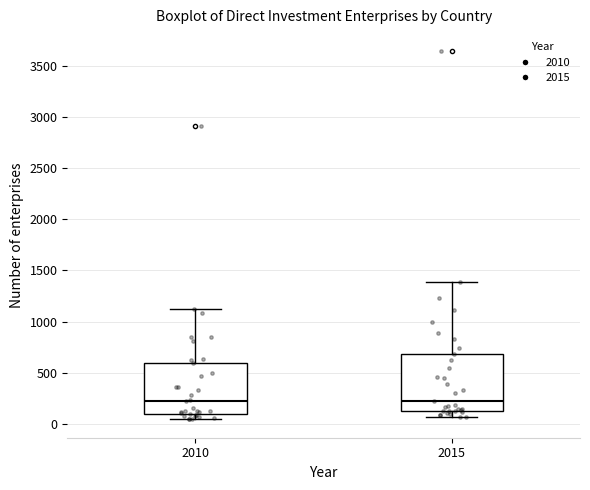

Reading left to right, transcribe this box plot: for each box, give where its median line is, the range the box spans, and where its two whiskers end, as read against the y-axis. The values are not printed on the chart, so give them approximately, as read against the axis.

2010: median 200, box 100 to 600, whiskers 50 to 1100
2015: median 250, box 100 to 700, whiskers 50 to 1400